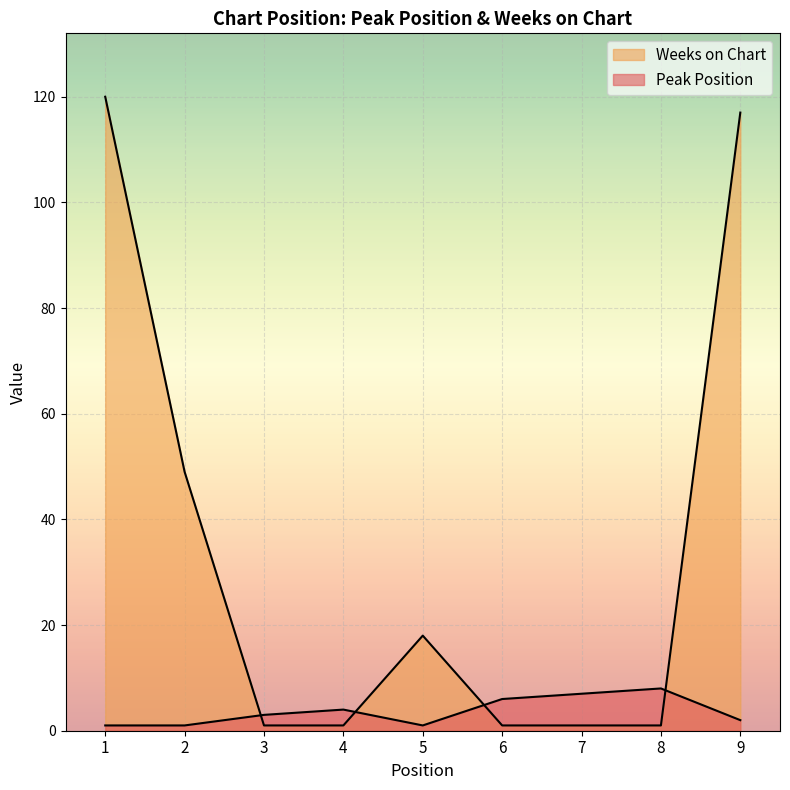

Rank the series at 1 from lowest to highest value.

Peak Position, Weeks on Chart